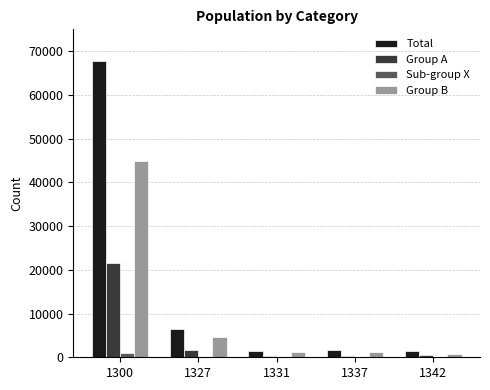

What is the greatest value displayed?

67732